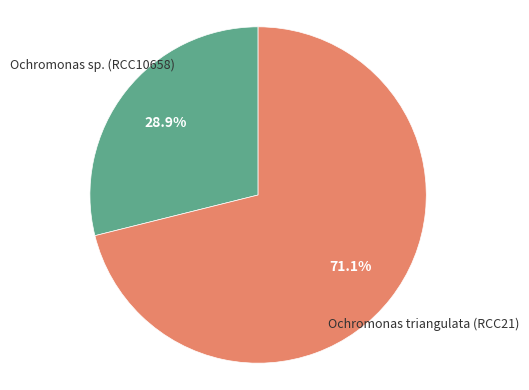

True or false: Ochromonas triangulata (RCC21) accounts for 71% of the total.

True